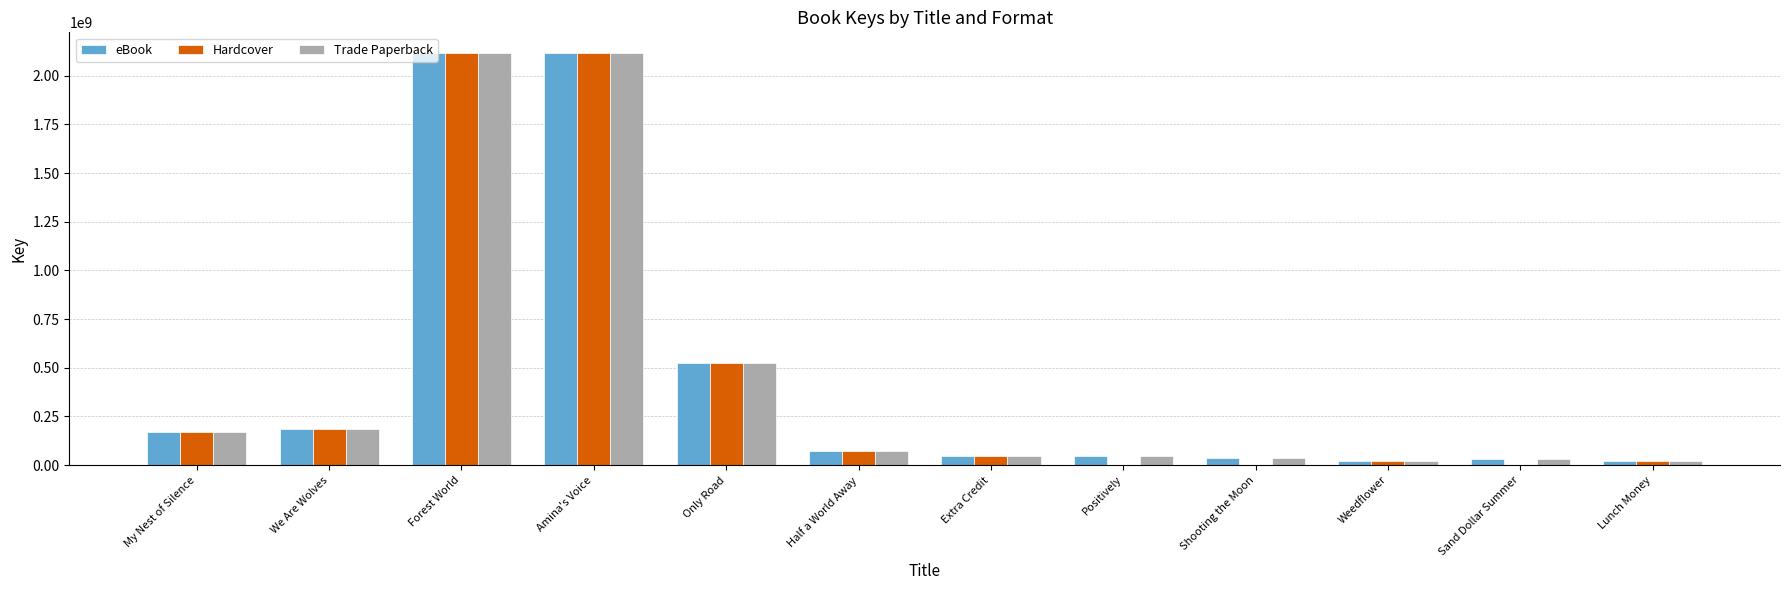

Does the chart contain stacked bars?

No